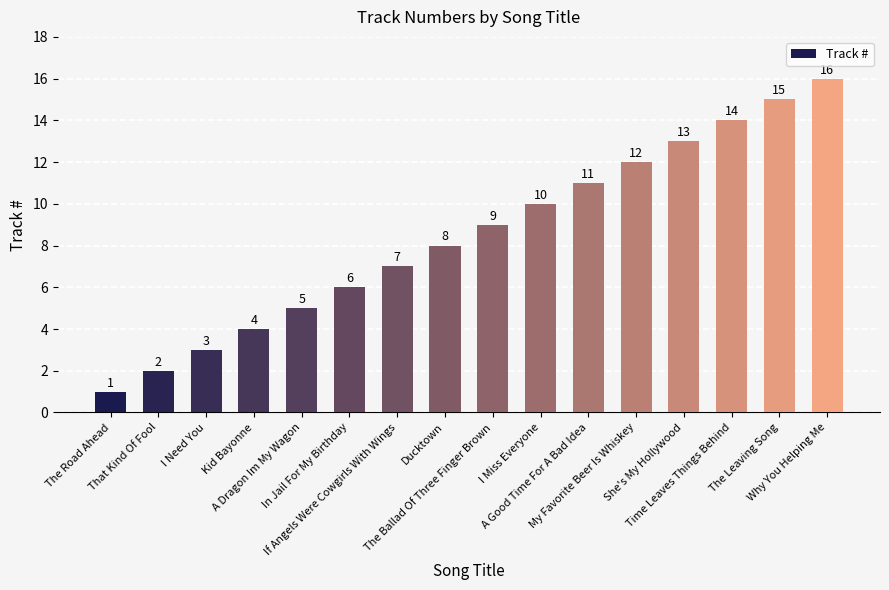

How many data points does each series have?

16